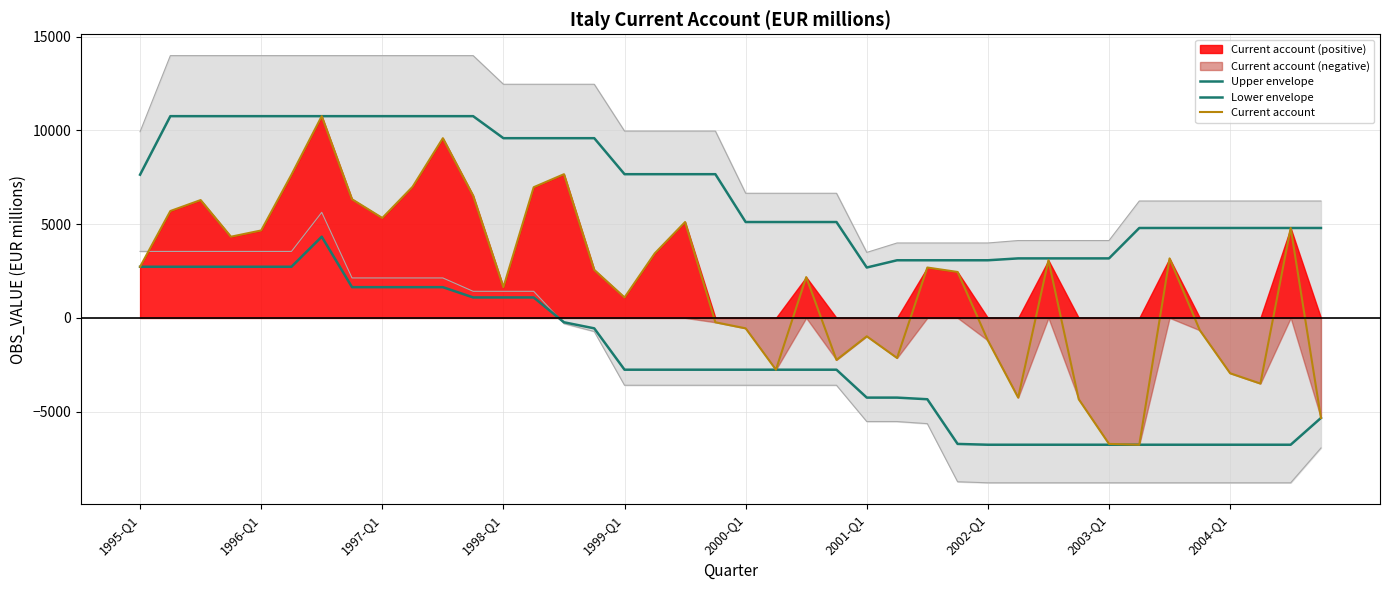

Reading right to left, what are all the values shown in this chart?

Upper envelope: 4796	4796	4796	4796	4796	4796	4796	3174	3174	3174	3174	3074	3074	3074	3074	2687	5114	5114	5114	5114	7666	7666	7666	7666	9587	9587	9587	9587	10762	10762	10762	10762	10762	10762	10762	10762	10762	10762	10762	7640
Lower envelope: -5338	-6767	-6767	-6767	-6767	-6767	-6767	-6767	-6767	-6767	-6767	-6767	-6724	-4340	-4253	-4253	-2764	-2764	-2764	-2764	-2764	-2764	-2764	-2764	-558	-234	1091	1091	1091	1639	1639	1639	1639	4331	2728	2728	2728	2728	2728	2728
Current account: -5338	4796	-3504	-2954	-662	3174	-6767	-6724	-4340	3074	-4253	-1205	2450	2687	-2139	-982	-2242	2176	-2764	-558	-234	5114	3445	1091	2561	7666	6972	1639	6521	9587	6994	5330	6330	10762	7640	4665	4331	6286	5702	2728